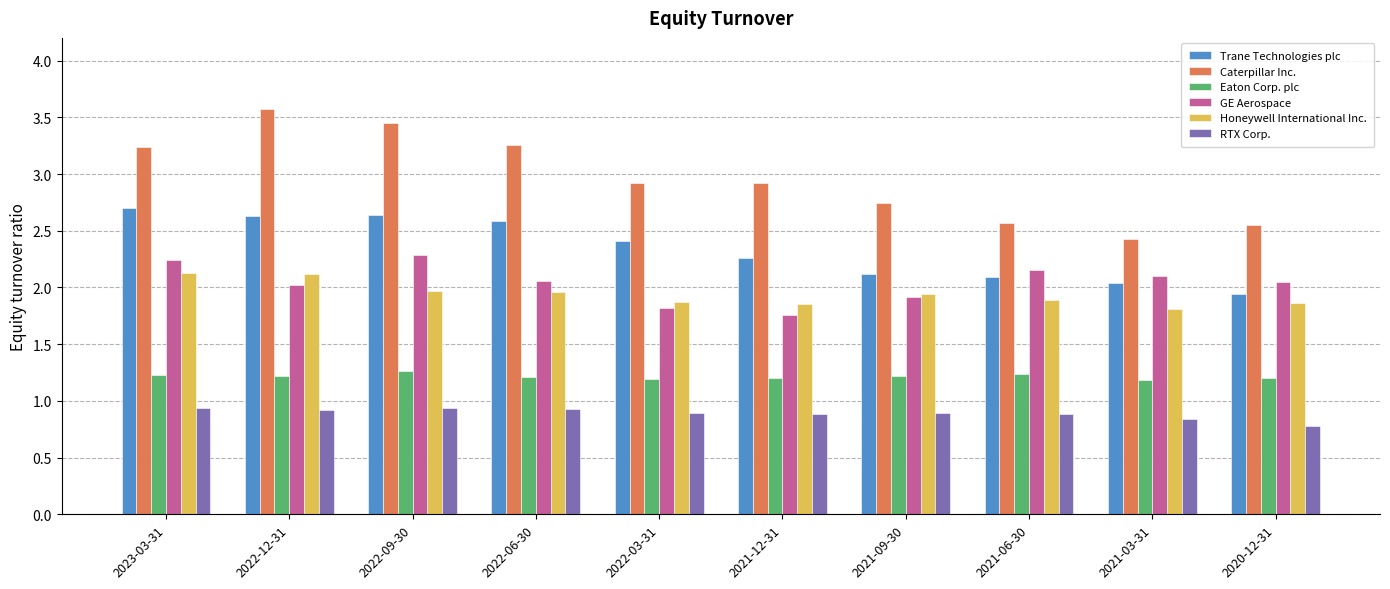

True or false: Honeywell International Inc. has a value of 2.1 at 2022-12-31.

True